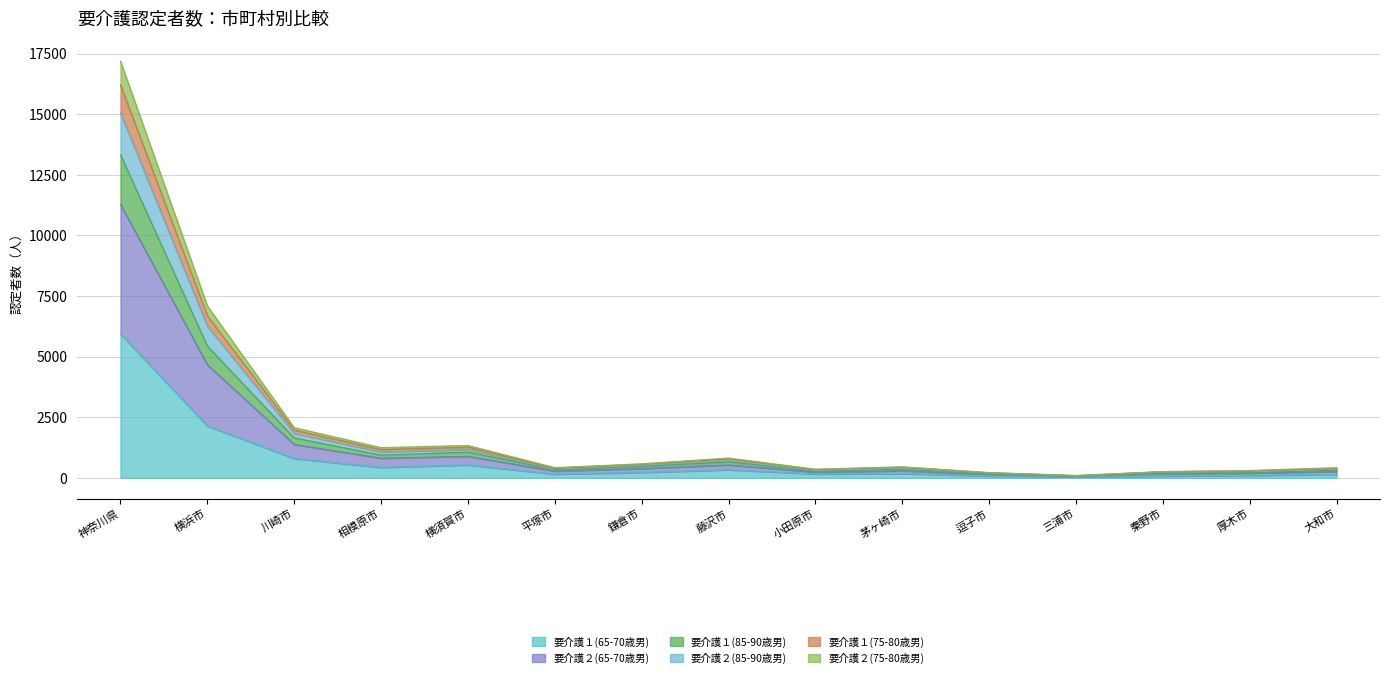

True or false: 要介護２(75-80歳男) and 要介護２(65-70歳男) intersect in this chart.

False